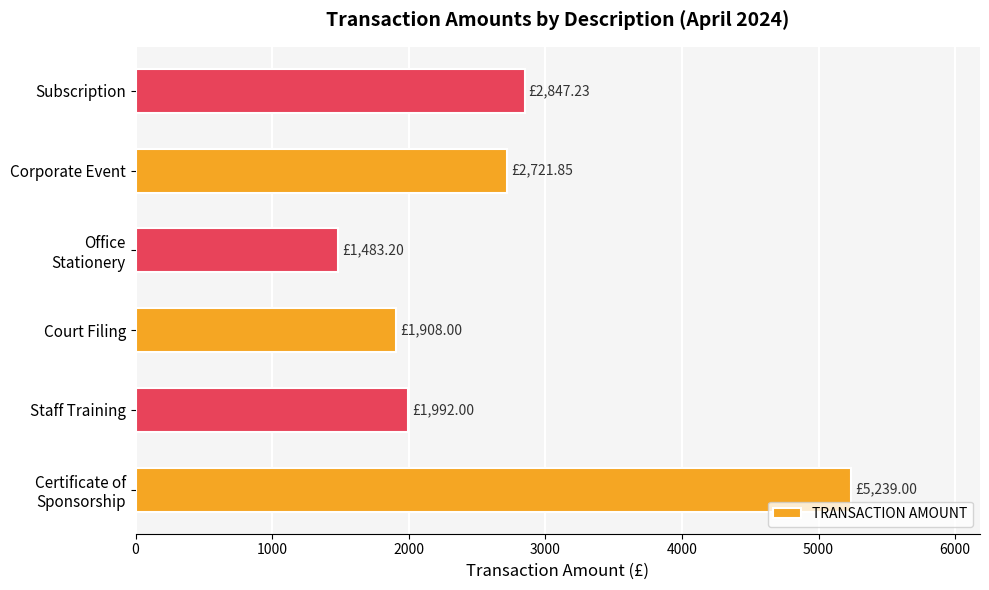

At which label is the value closest to 3361?

Subscription